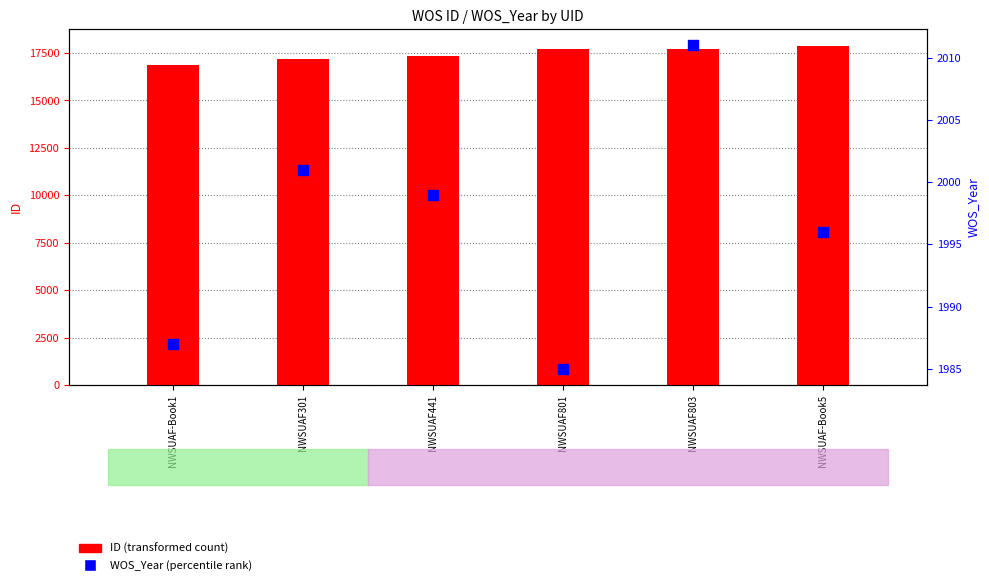

At which category is the sum across all series the highest?

NWSUAF-Book5